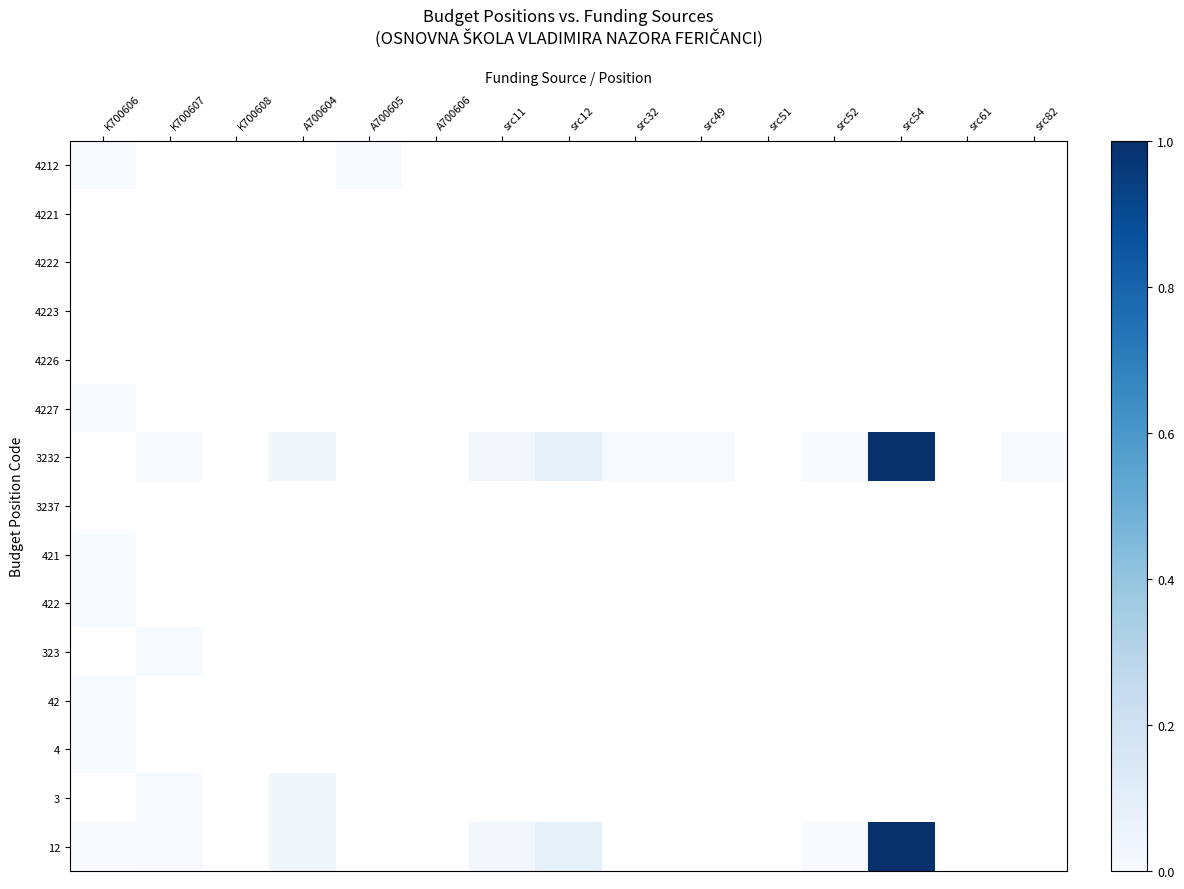

The value of 4223 at src52 is 0.0. True or false?

True